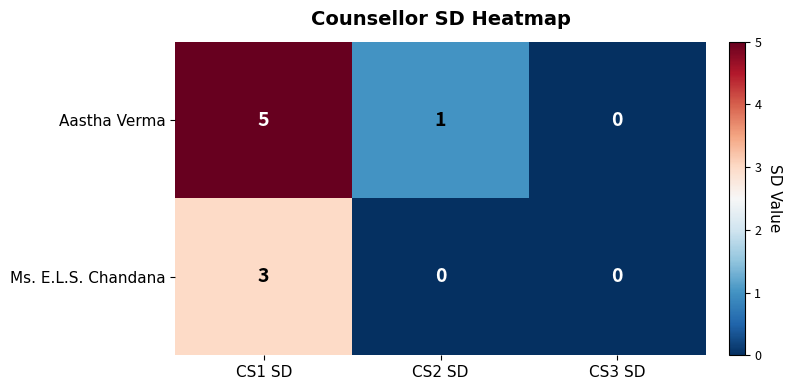

Is it true that Ms. E.L.S. Chandana equals 0 at CS2 SD?

True